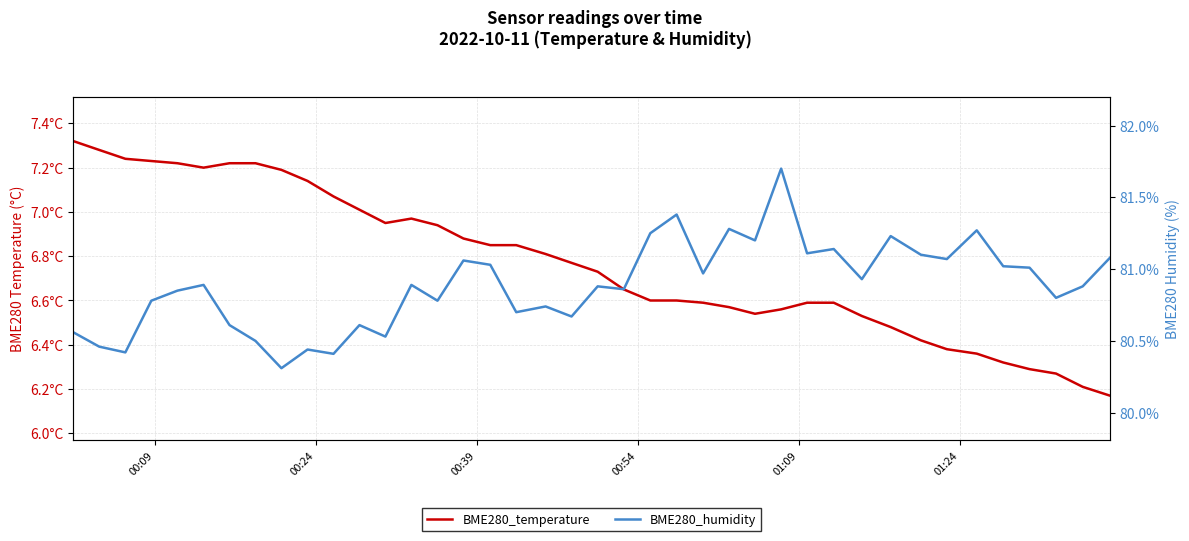

Which series has the widest spread of values?

BME280_humidity